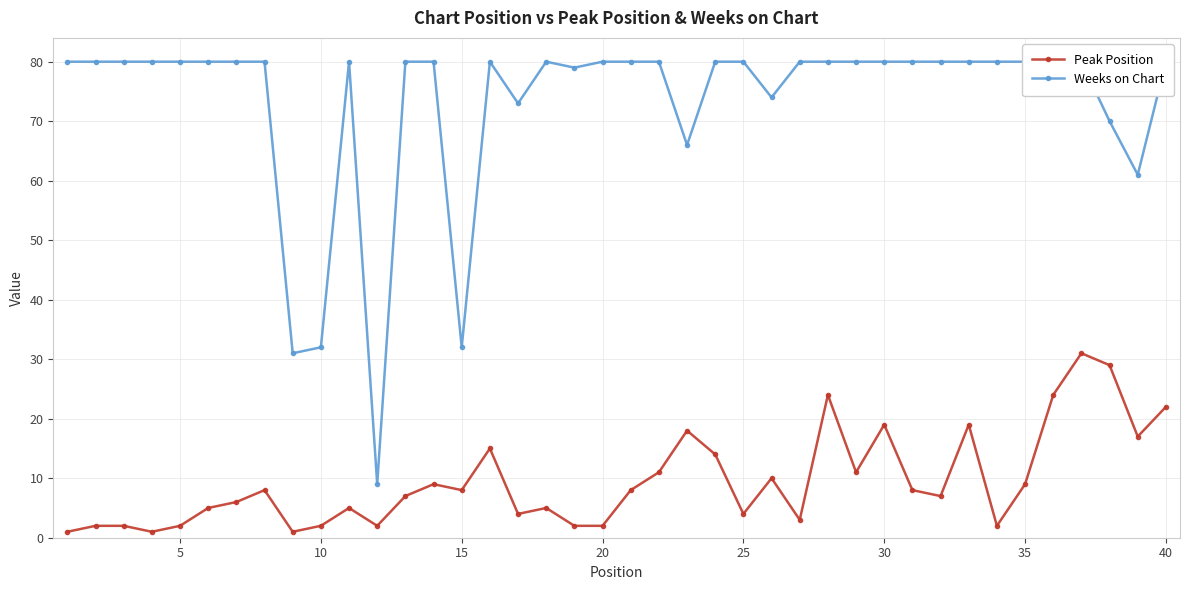

True or false: Weeks on Chart and Peak Position intersect in this chart.

False